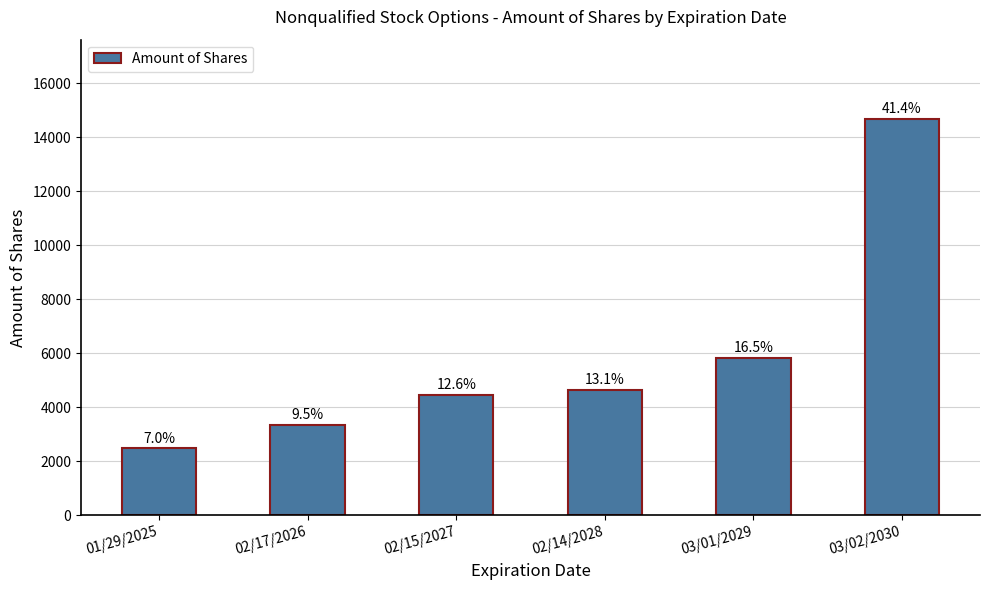

Does the chart contain any negative values?

No